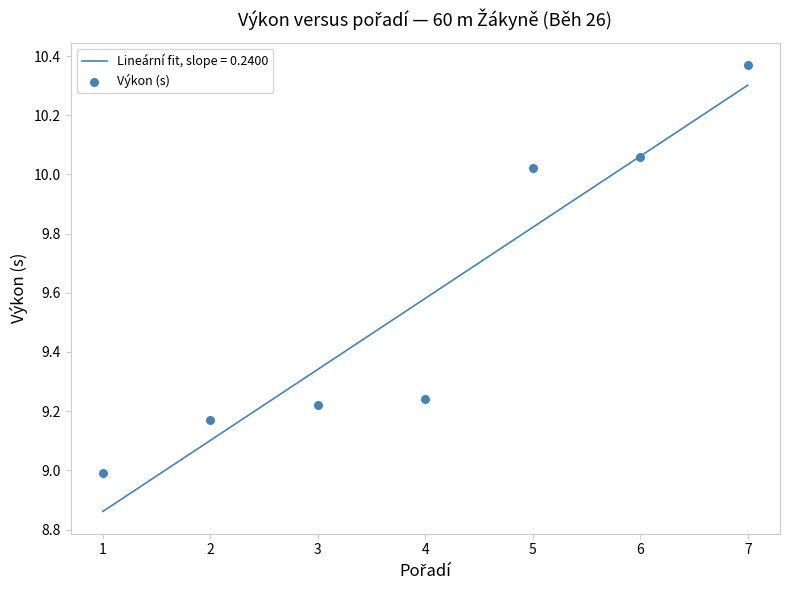

Which has a higher value, 7 or 6?

7